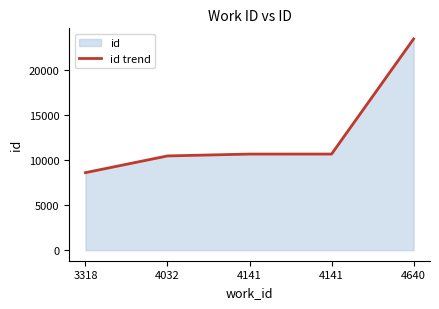

What is the difference between the maximum and minimum values?

14815